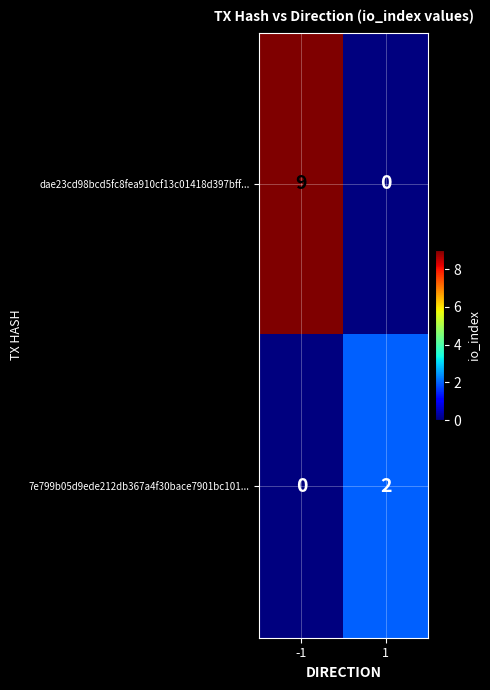

At which category is the sum across all series the highest?

-1